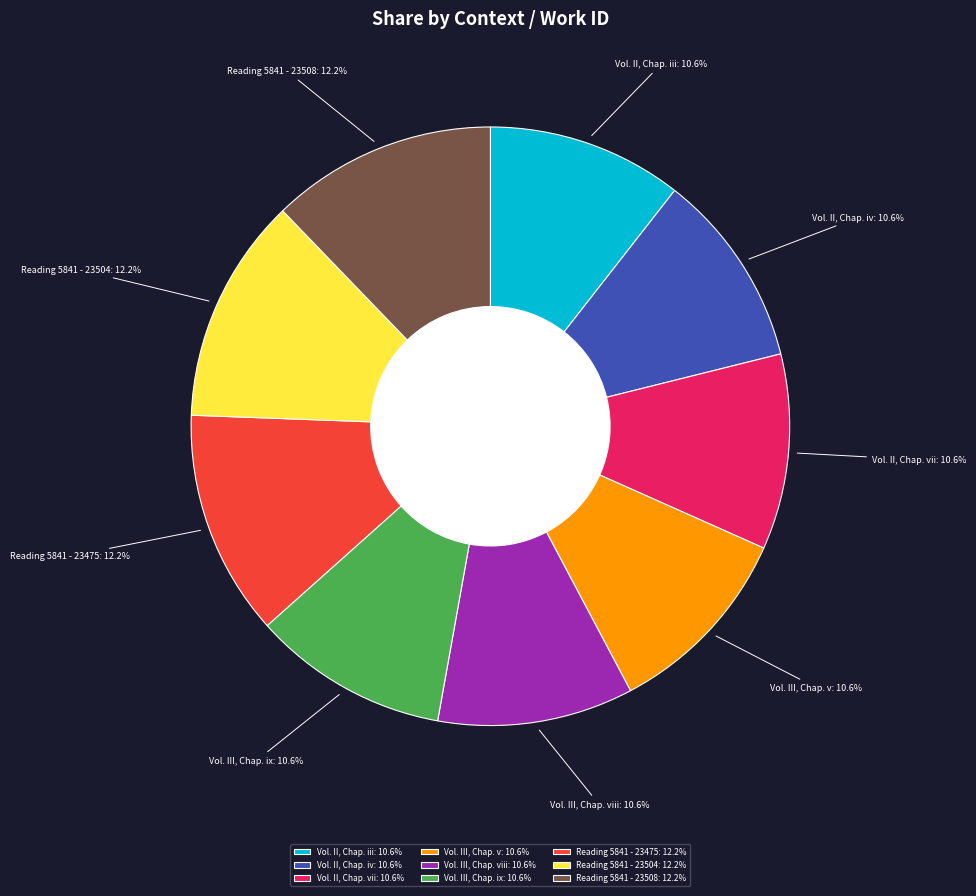

What percentage is NOT represented by Vol. II, Chap. vii?

89.4%